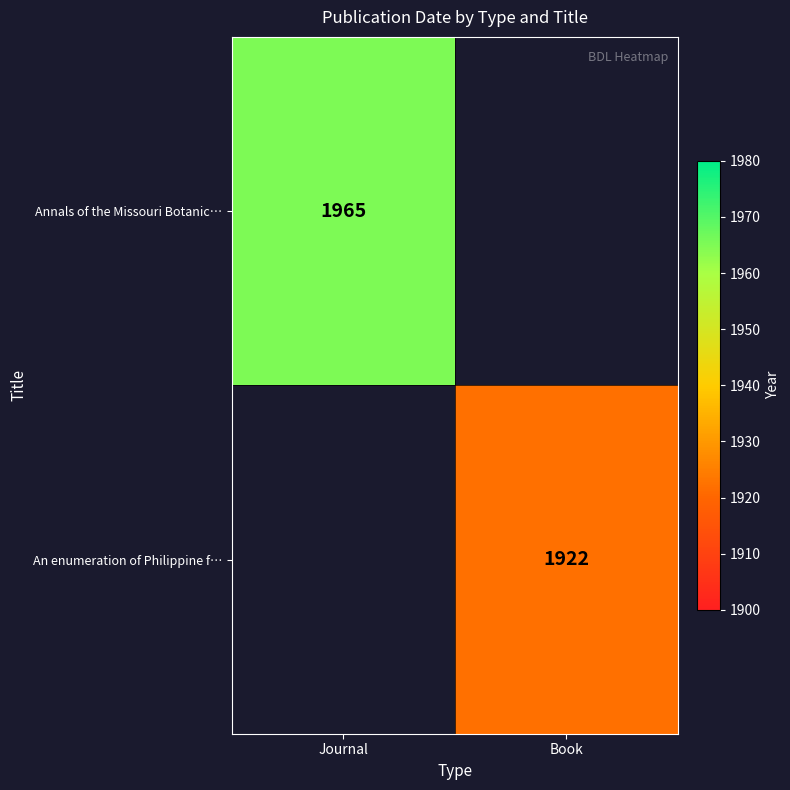

Is it true that Annals of the Missouri Botanic… equals 1061 at Journal?

False